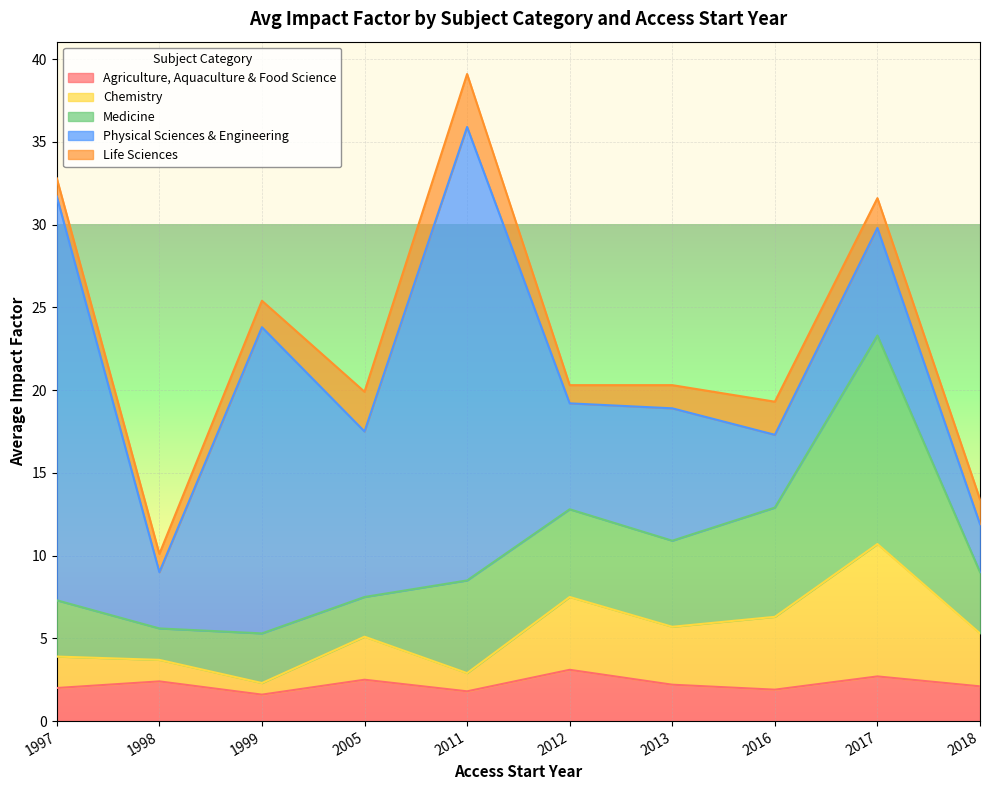

Which series changed the most between 2012 and 2013?

Physical Sciences & Engineering